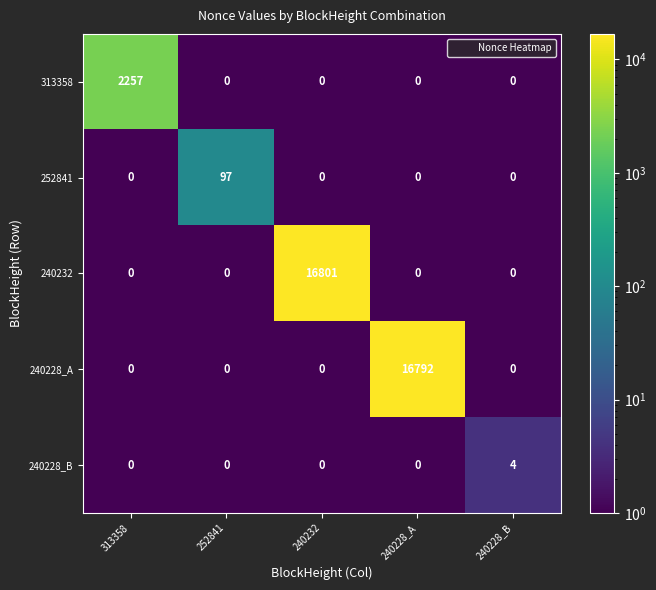

Between 240232 and 240228_A, which series saw the biggest shift?

240232